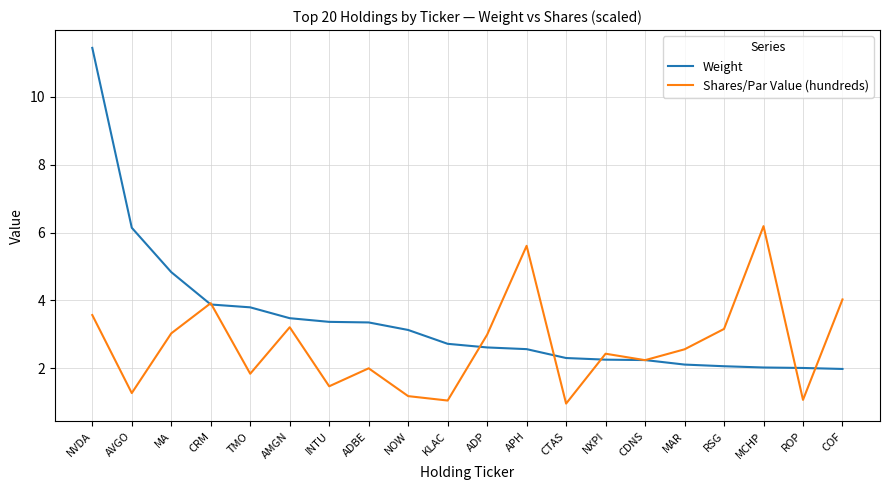

What value does the Shares/Par Value (hundreds) series have at NVDA?

3.6